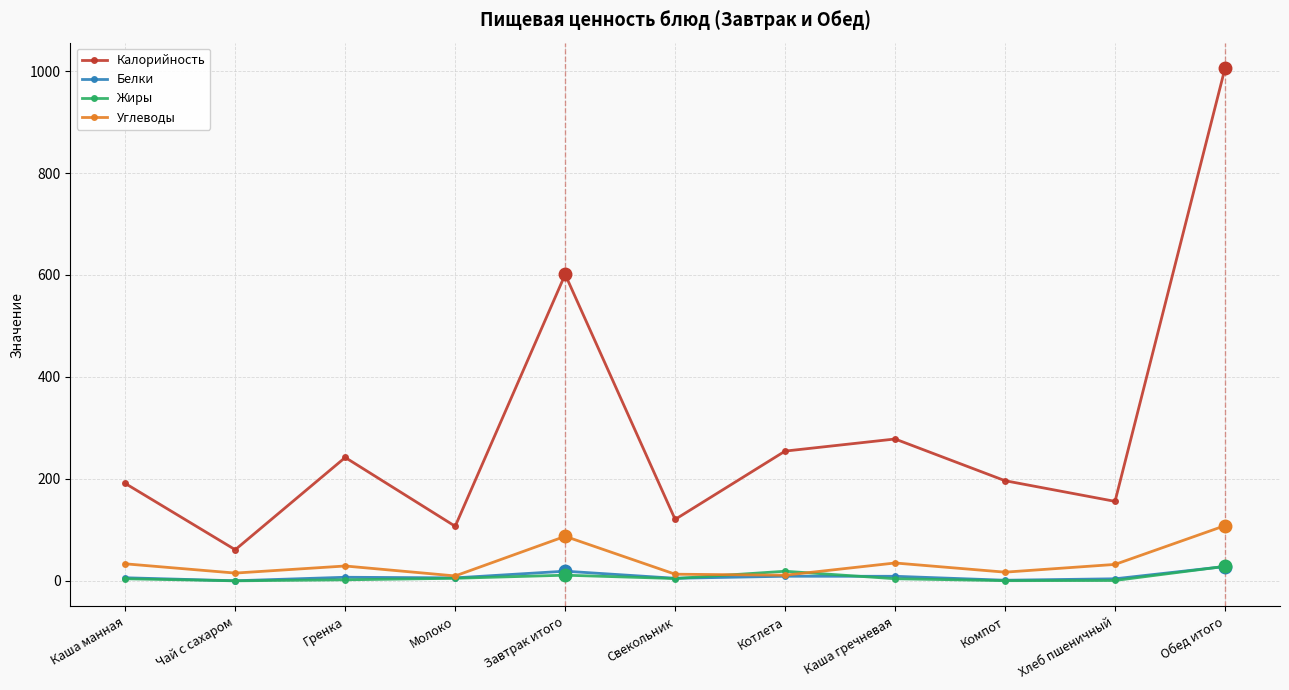

What is the difference between the Углеводы values at Каша гречневая and Хлеб пшеничный?

2.8